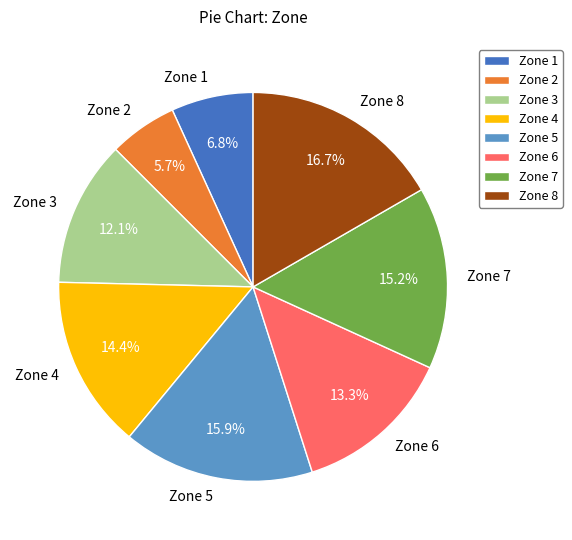

What is the smallest slice in the pie chart?

Zone 2